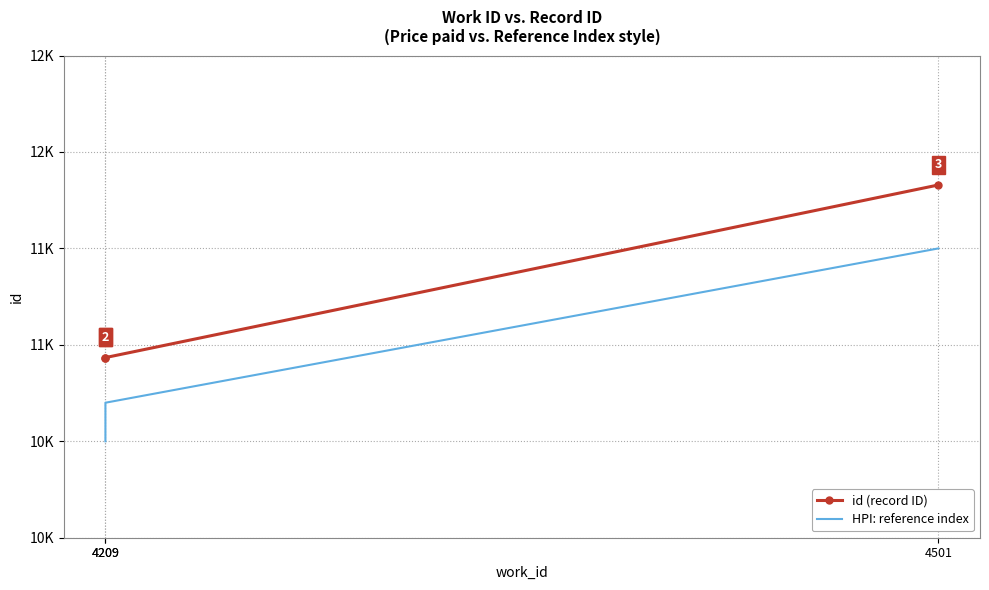

What is the average value of the id (record ID) series?

11232